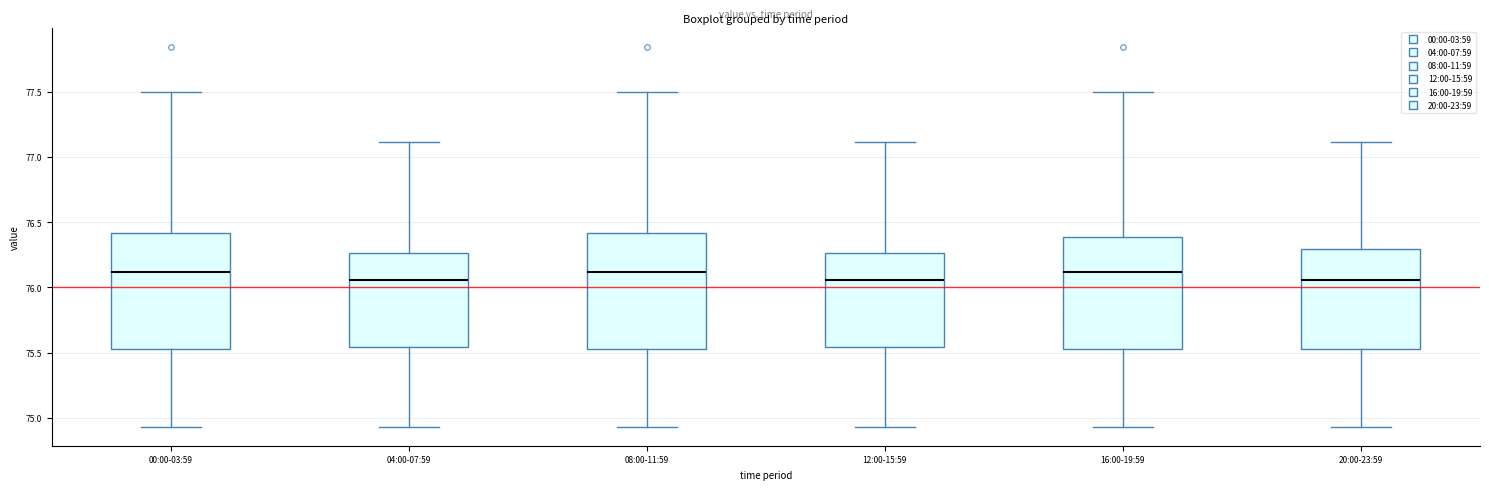

Reading left to right, transcribe this box plot: for each box, give where its median line is, the range the box spans, and where its two whiskers end, as read against the y-axis. The values are not printed on the chart, so give them approximately, as read against the axis.

00:00-03:59: median 76.10, box 75.55 to 76.40, whiskers 74.95 to 77.50
04:00-07:59: median 76.05, box 75.55 to 76.25, whiskers 74.95 to 77.10
08:00-11:59: median 76.10, box 75.55 to 76.40, whiskers 74.95 to 77.50
12:00-15:59: median 76.05, box 75.55 to 76.25, whiskers 74.95 to 77.10
16:00-19:59: median 76.10, box 75.55 to 76.40, whiskers 74.95 to 77.50
20:00-23:59: median 76.05, box 75.55 to 76.30, whiskers 74.95 to 77.10